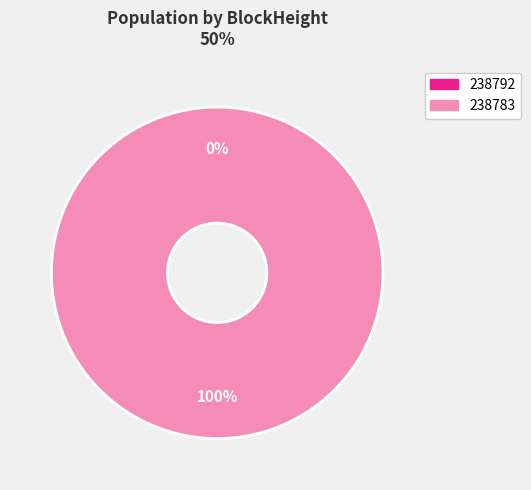

To the nearest percent, what is the combined percentage of 238783 and 238792?

100%